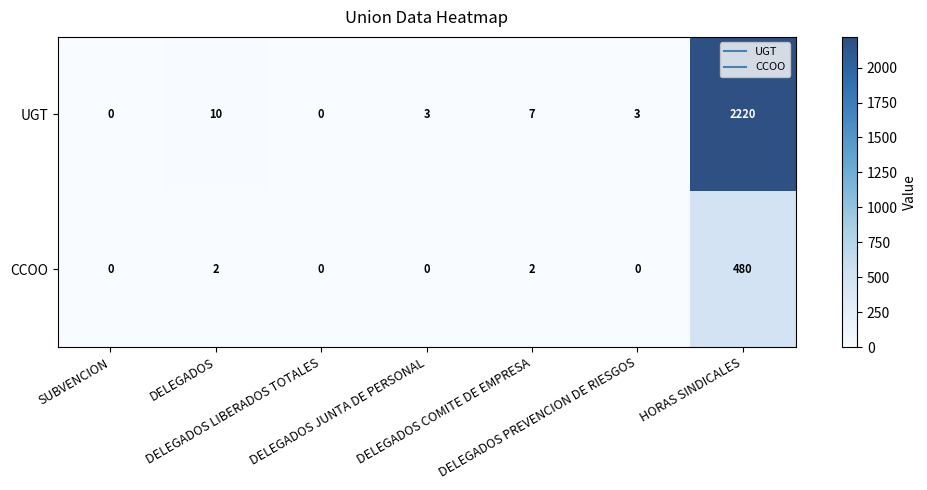

At which category is the sum across all series the highest?

HORAS SINDICALES